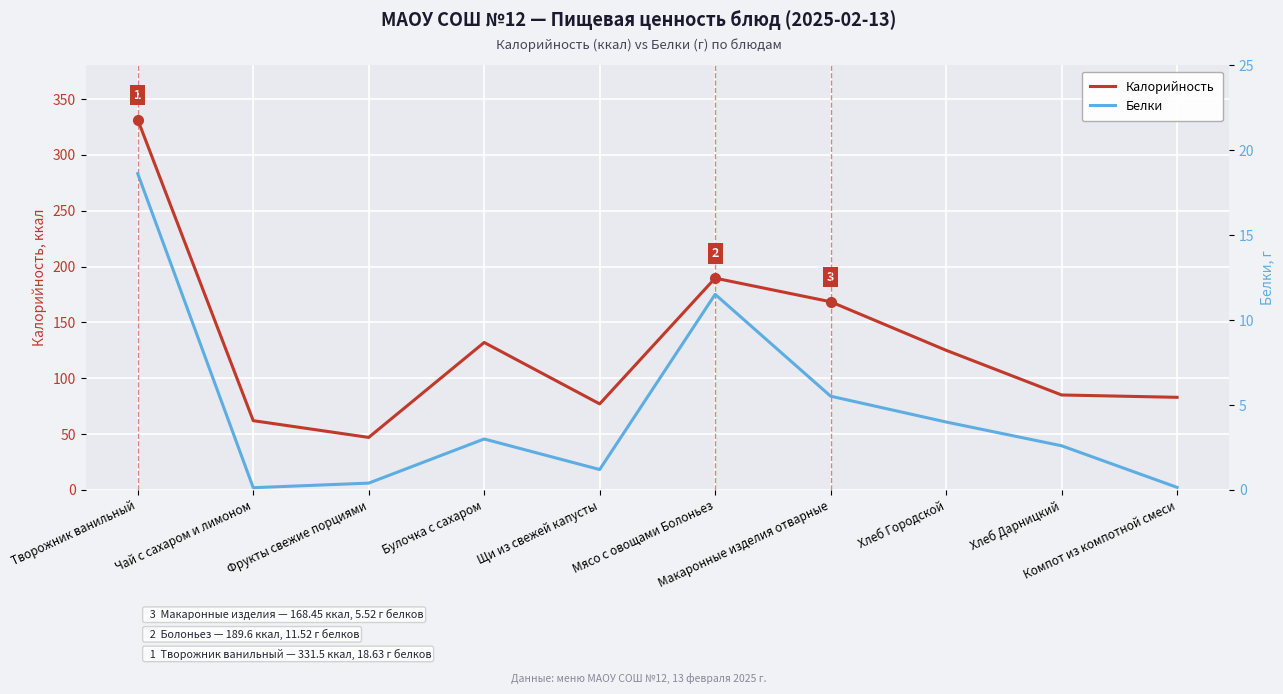

What is the difference between the highest and lowest values at Хлеб Городской?

121.0